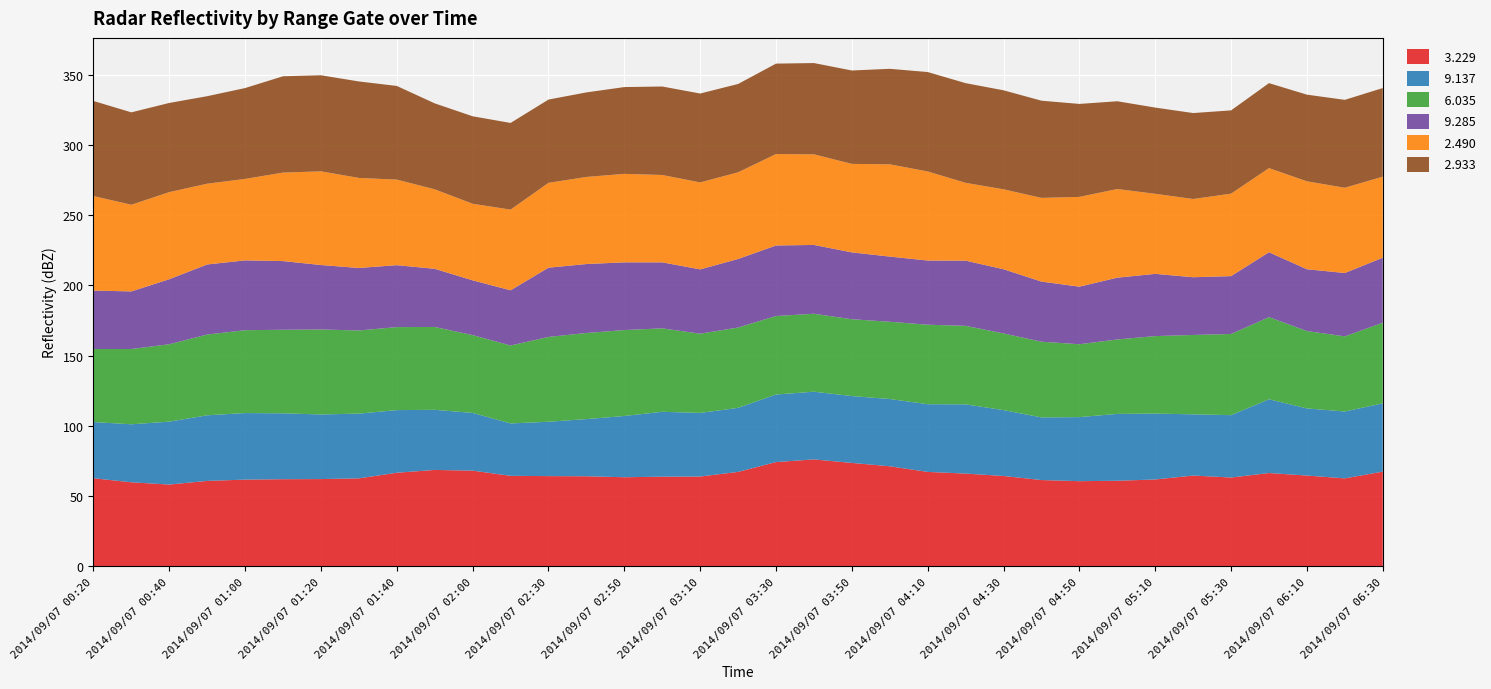

What is the total value across all series at 2014/09/07 03:30?

357.9